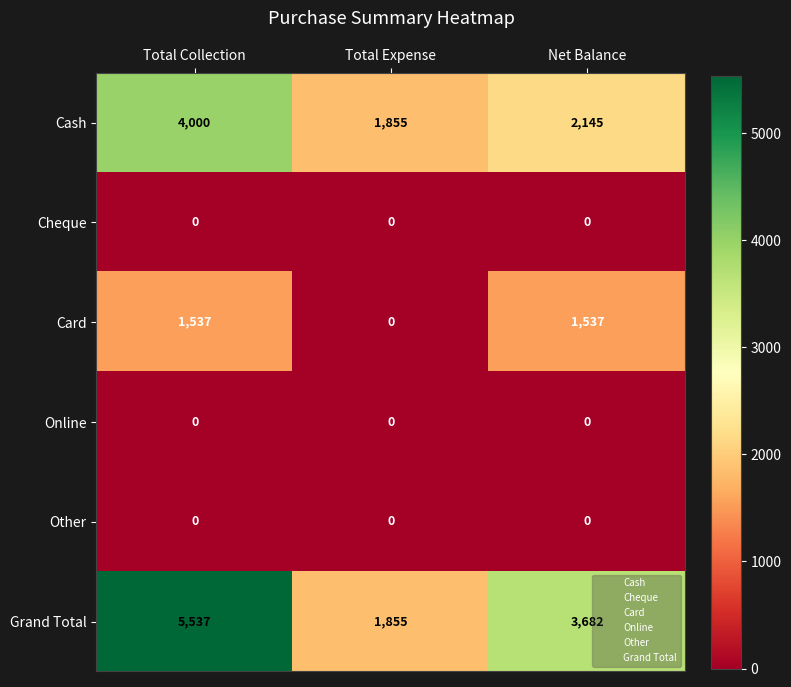

What is the sum of the Grand Total values at Total Collection and Net Balance?

9219